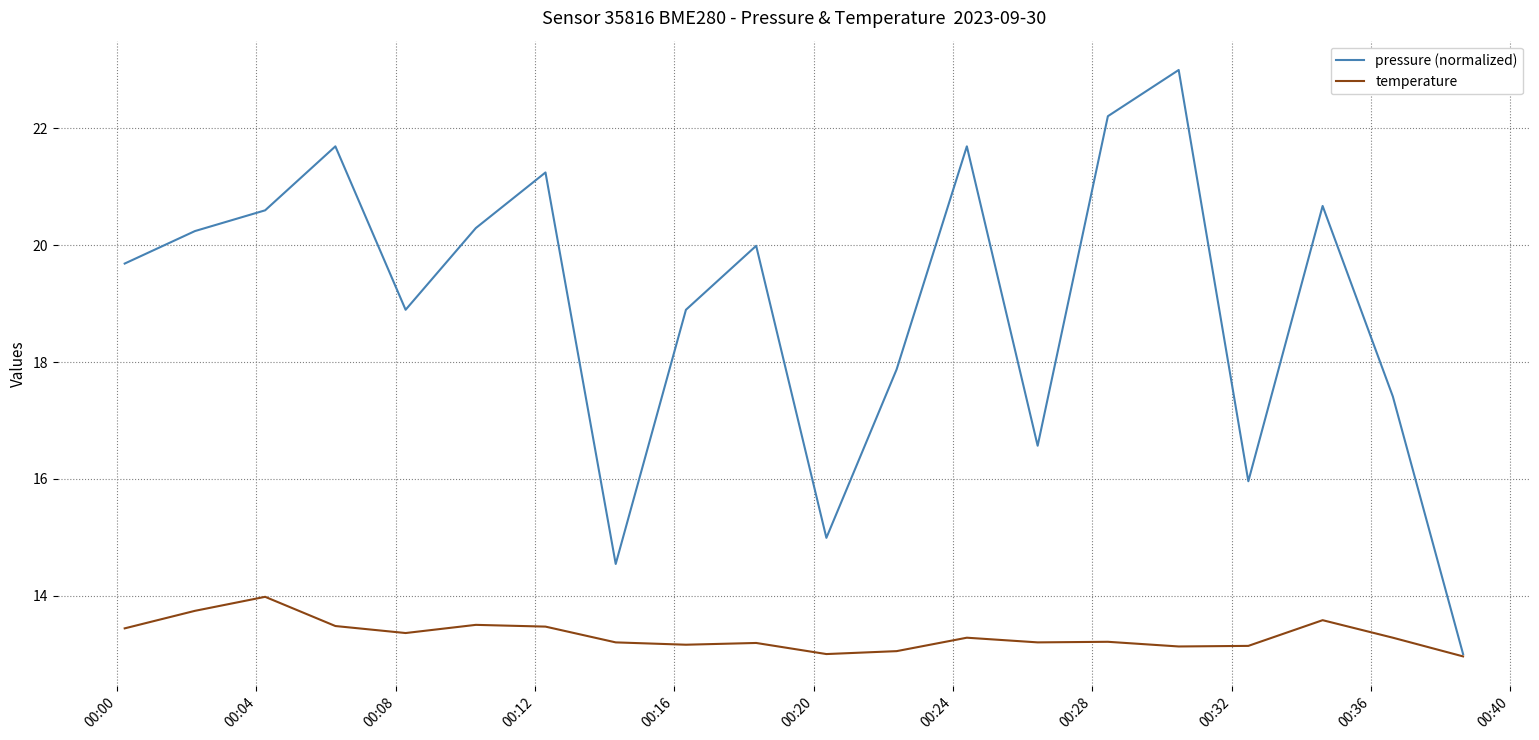

What is the average value of the temperature series?

13.3